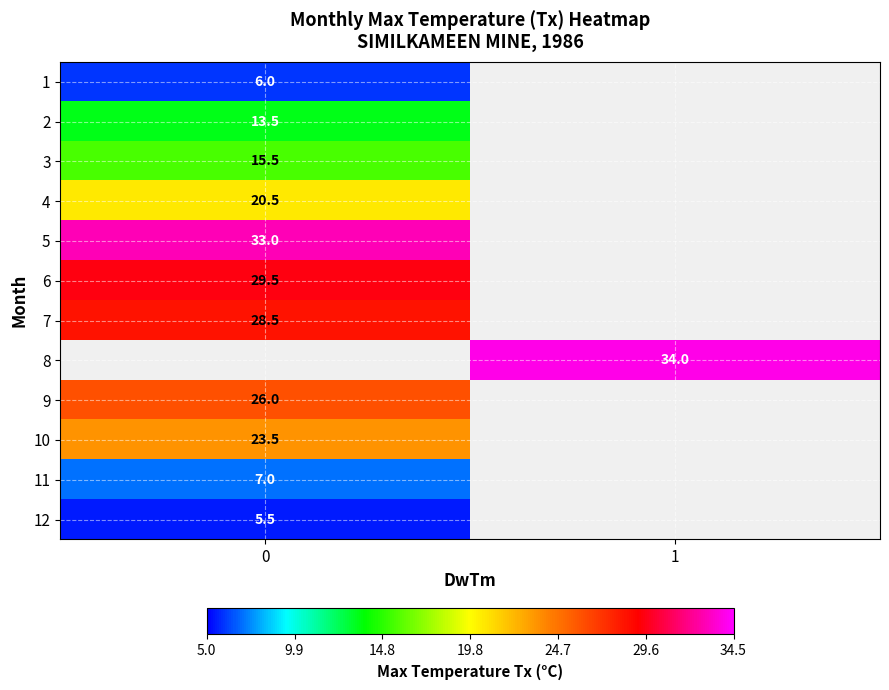

The value of 4 at 0 is 9.3. True or false?

False